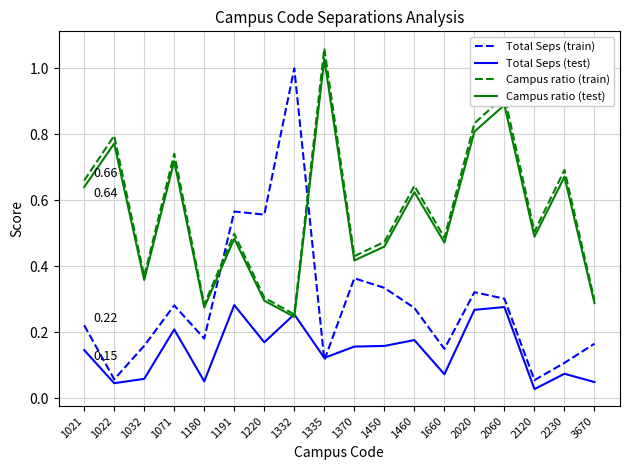

At how many categories does at least one series exceed 0?

18